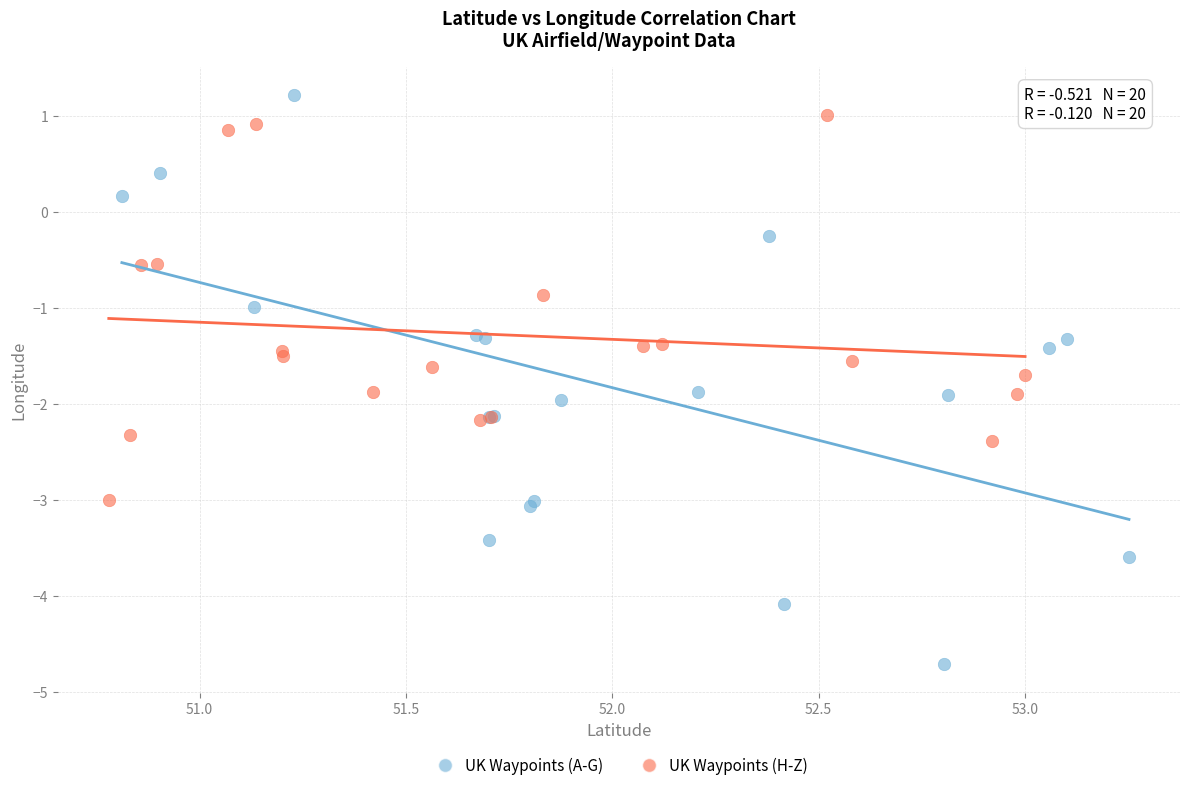

Which series contains the lowest Y value?

UK Waypoints (A-G)